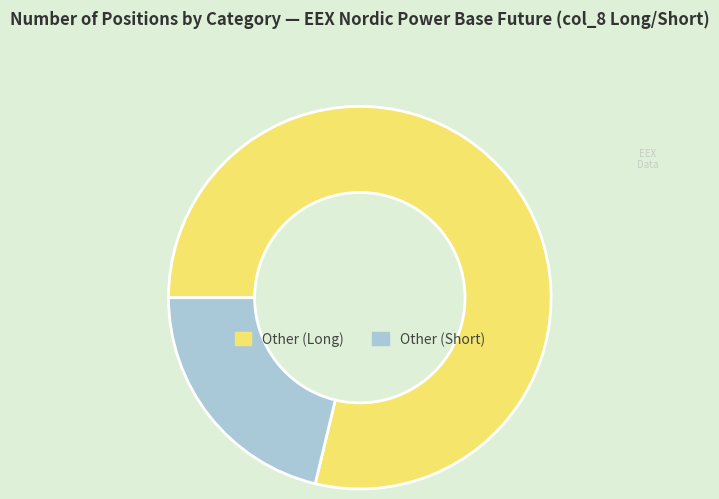

Does any single category account for the majority?

Yes